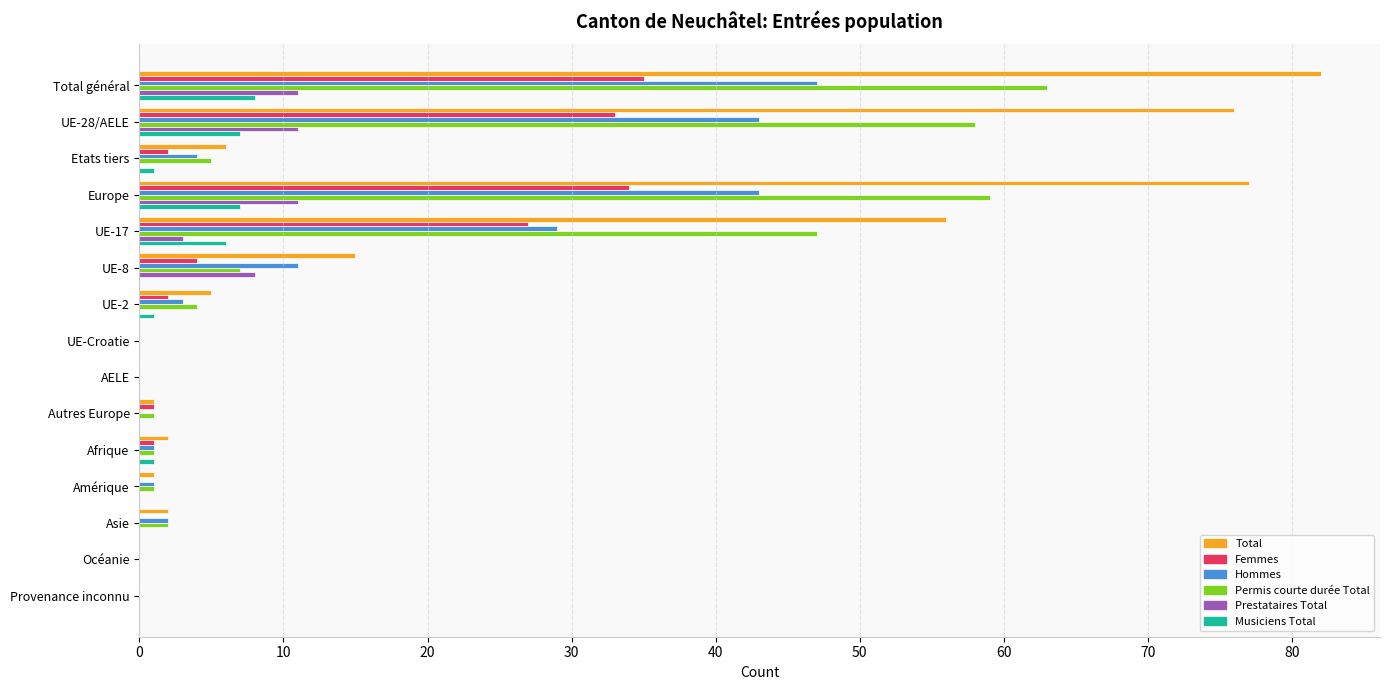

Which series has the largest total across all categories?

Total